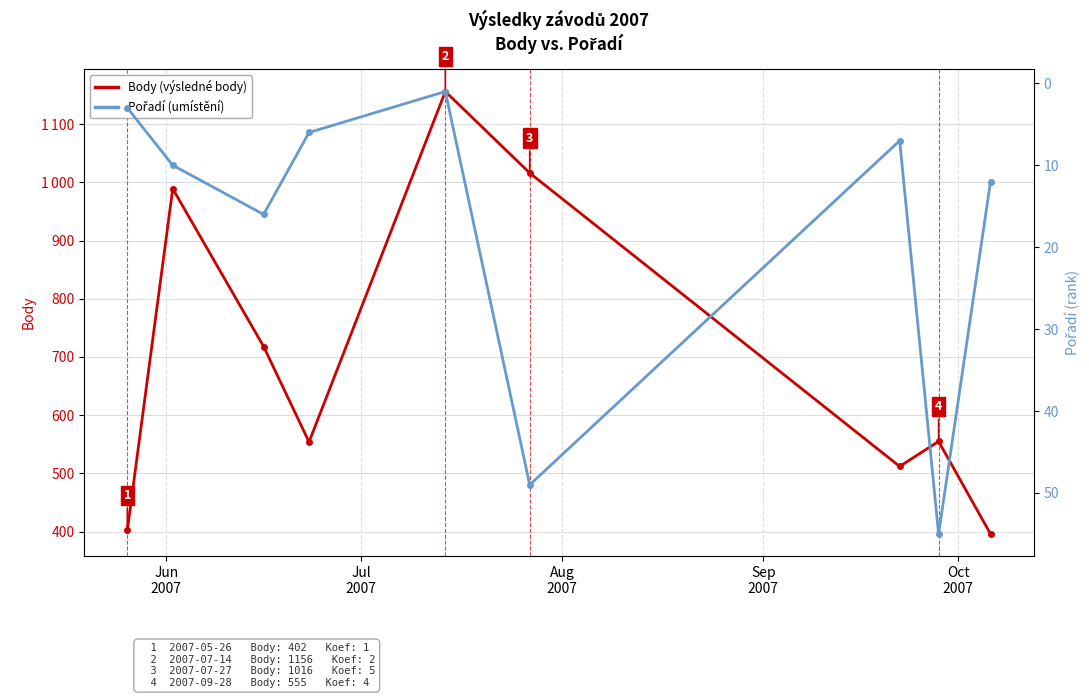

Rank the series by their maximum value, from highest to lowest.

Body, Pořadí